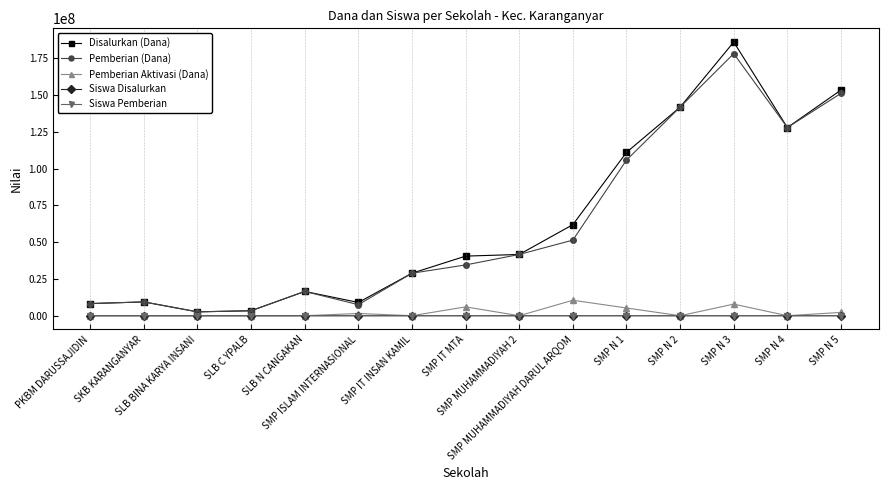

What is the difference between the Siswa Pemberian values at SMP N 5 and SMP MUHAMMADIYAH DARUL ARQOM?

164